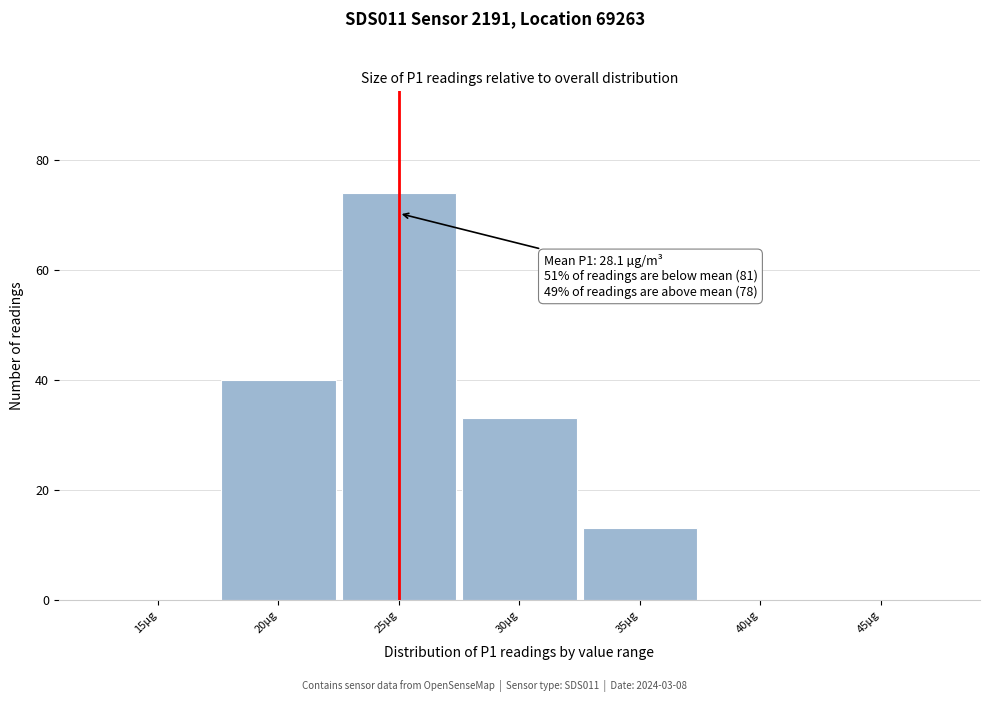

Reading right to left, list all the values displayed in this chart.

45µg=0	40µg=0	35µg=13	30µg=33	25µg=74	20µg=40	15µg=0